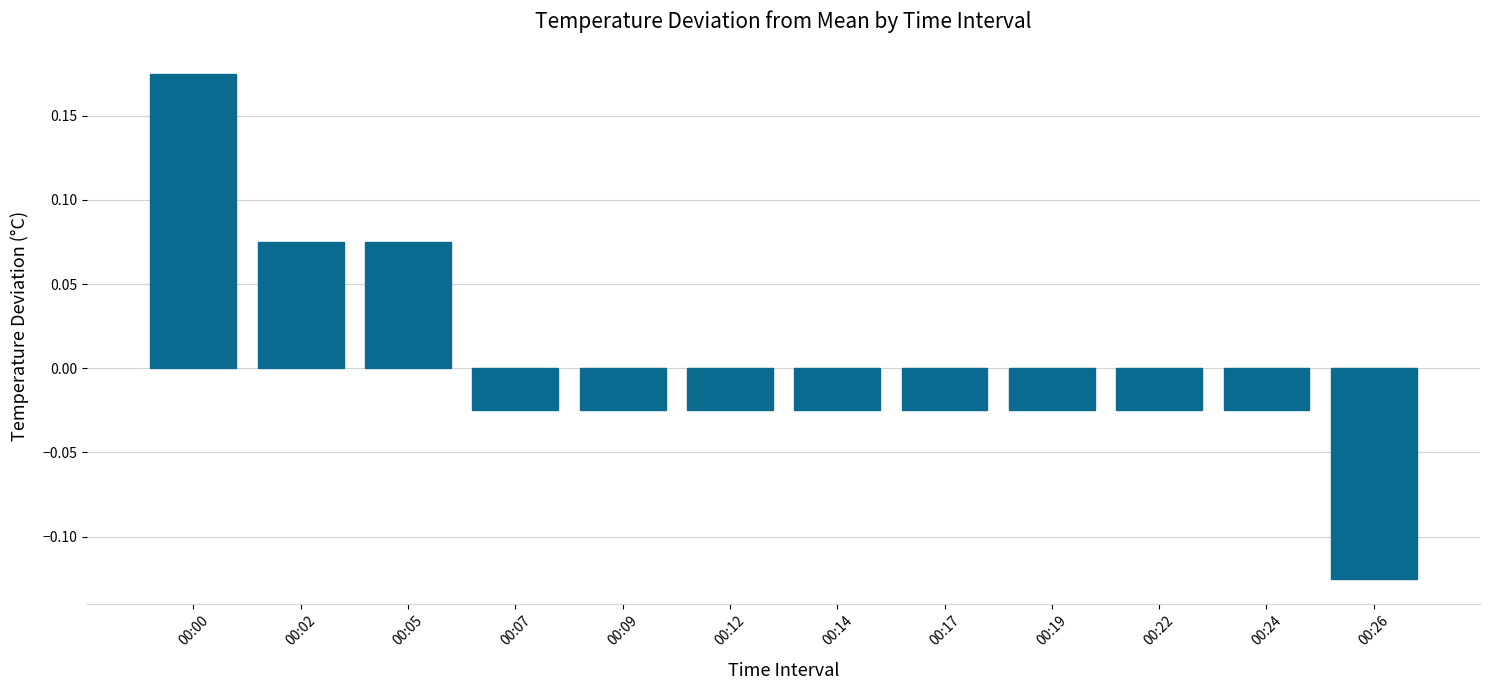

How many data points are less than 0?

9